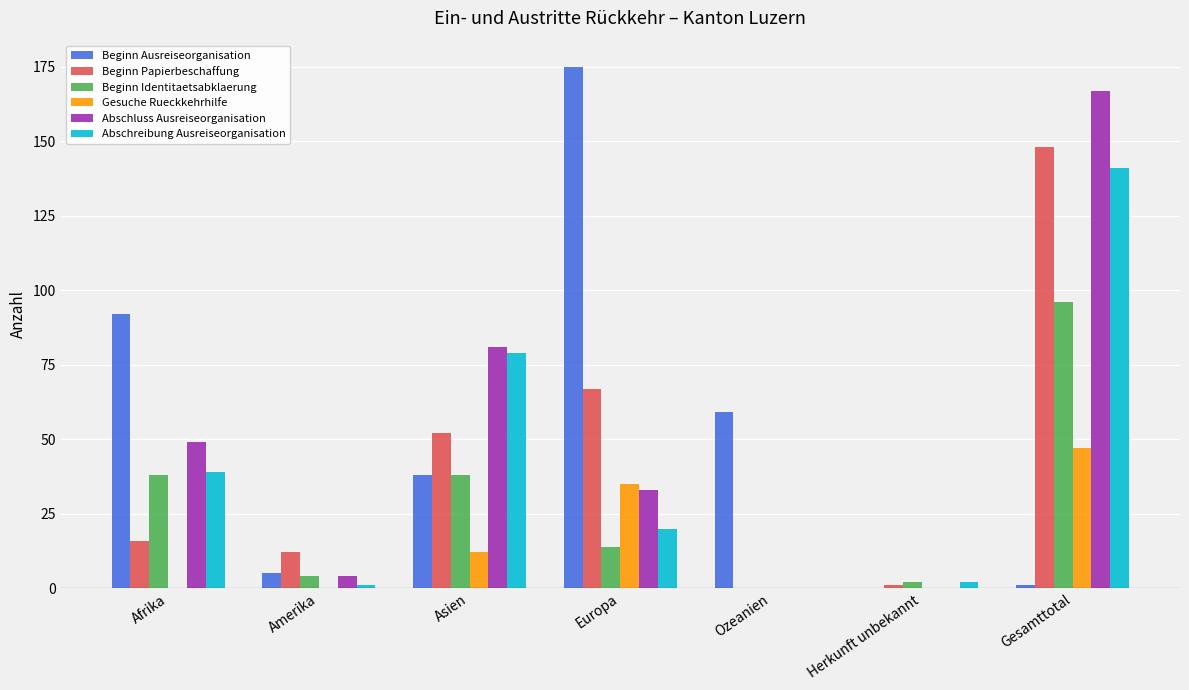

What is the sum of all Beginn Papierbeschaffung values?

296